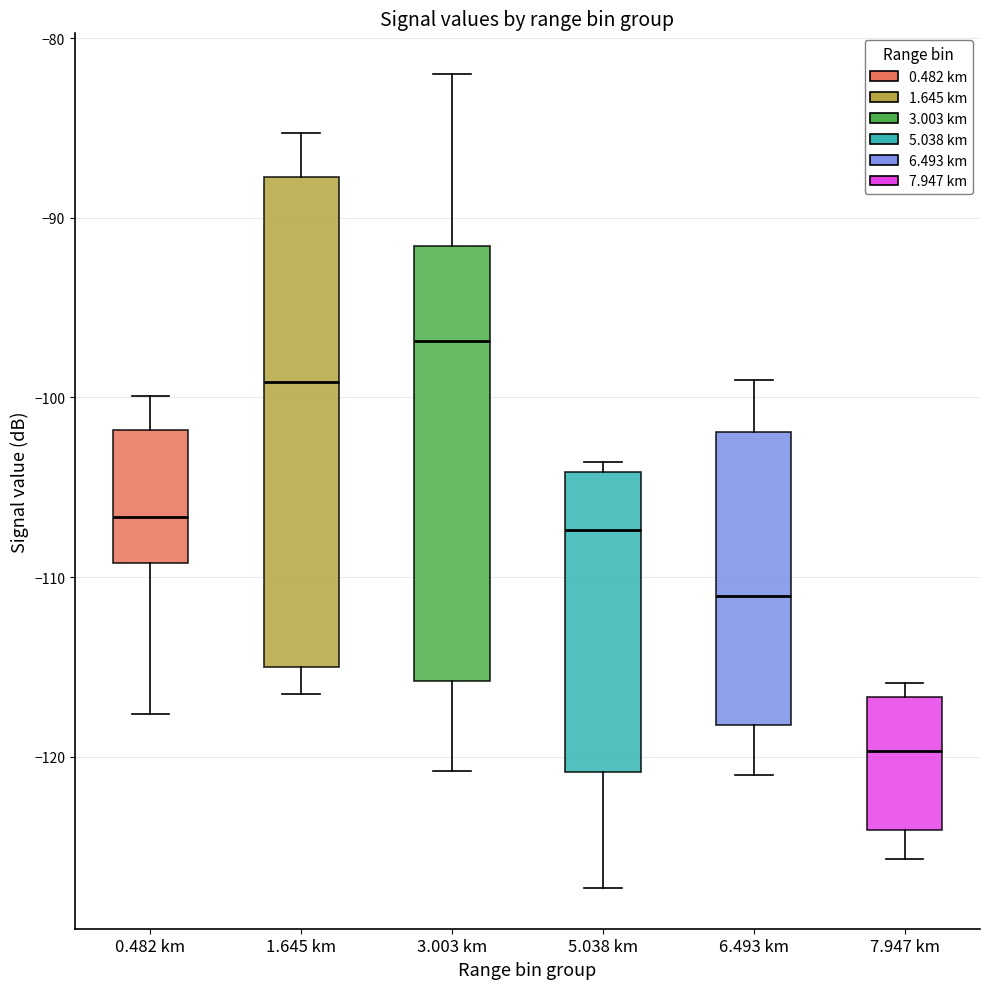

Where is the upper edge of the box for 0.482 km on the y-axis? The values are not printed on the chart, so give them approximately, as read against the axis.

-102